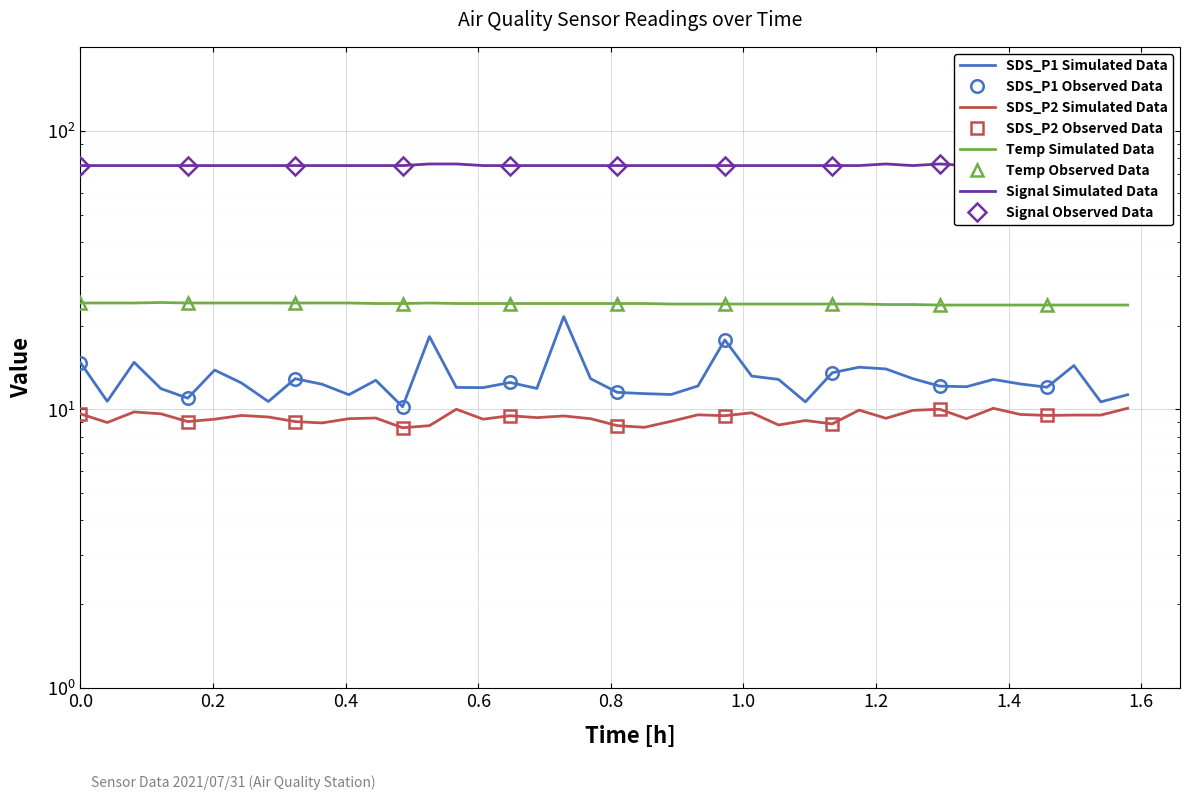

Which series has the largest total across all categories?

Signal